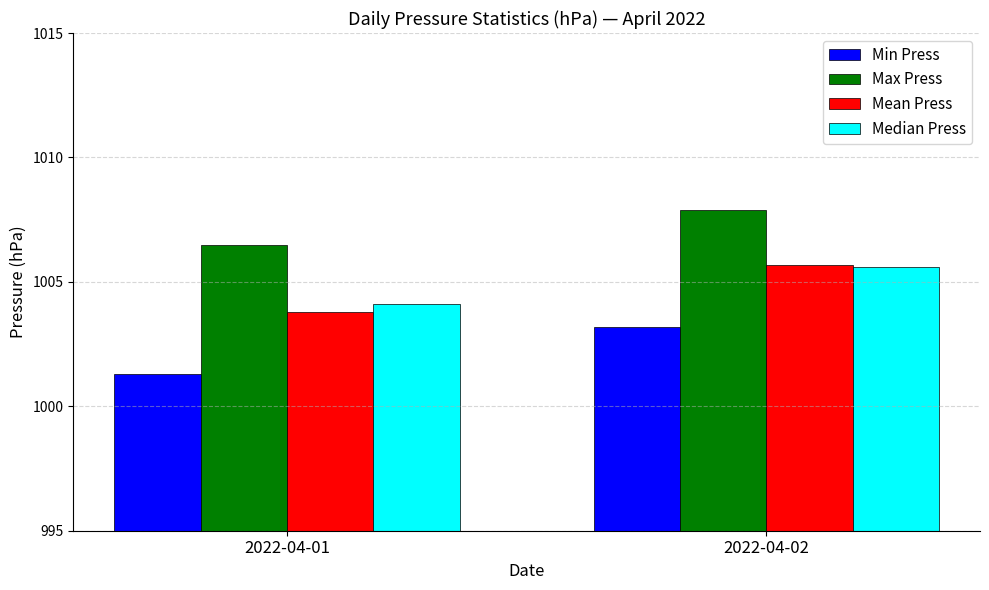

The value of Mean Press at 2022-04-02 is 1005.7. True or false?

True